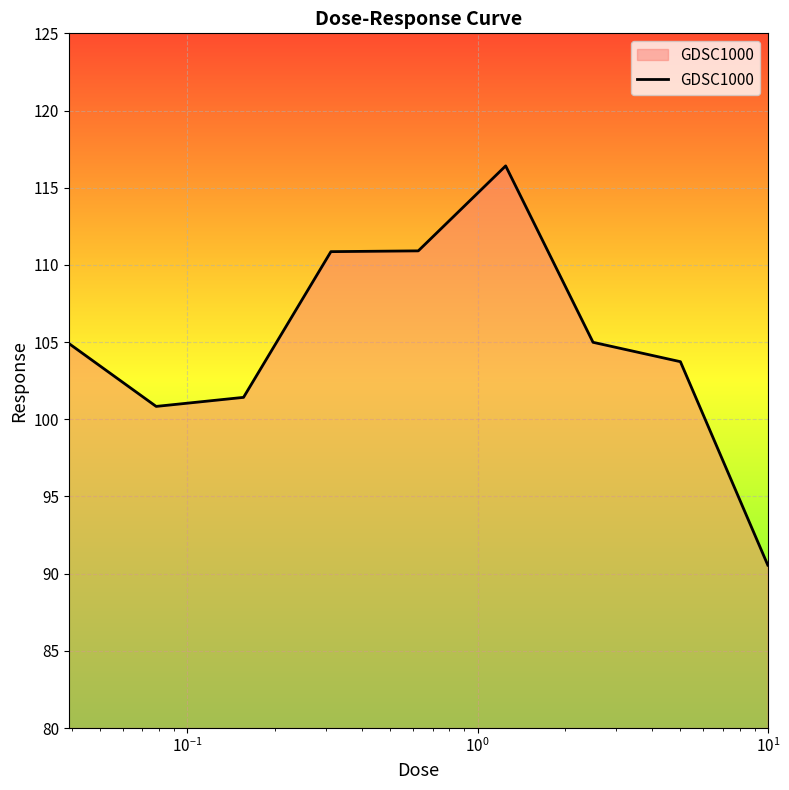

What is the greatest value displayed?

116.4